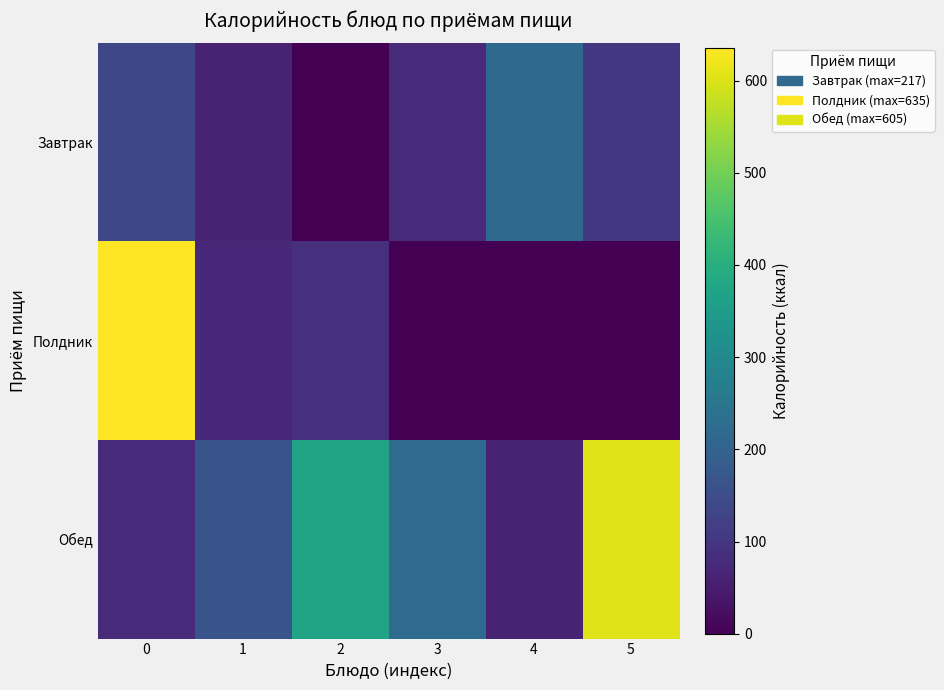

Rank the series by their maximum value, from highest to lowest.

Полдник, Обед, Завтрак